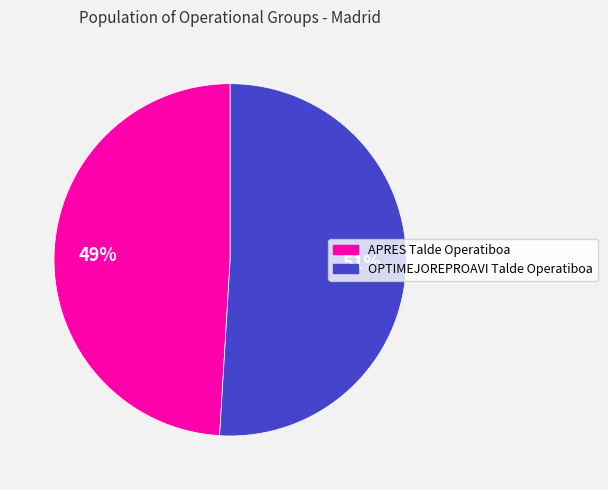

What percentage is the APRES Talde Operatiboa slice, to the nearest percent?

49%